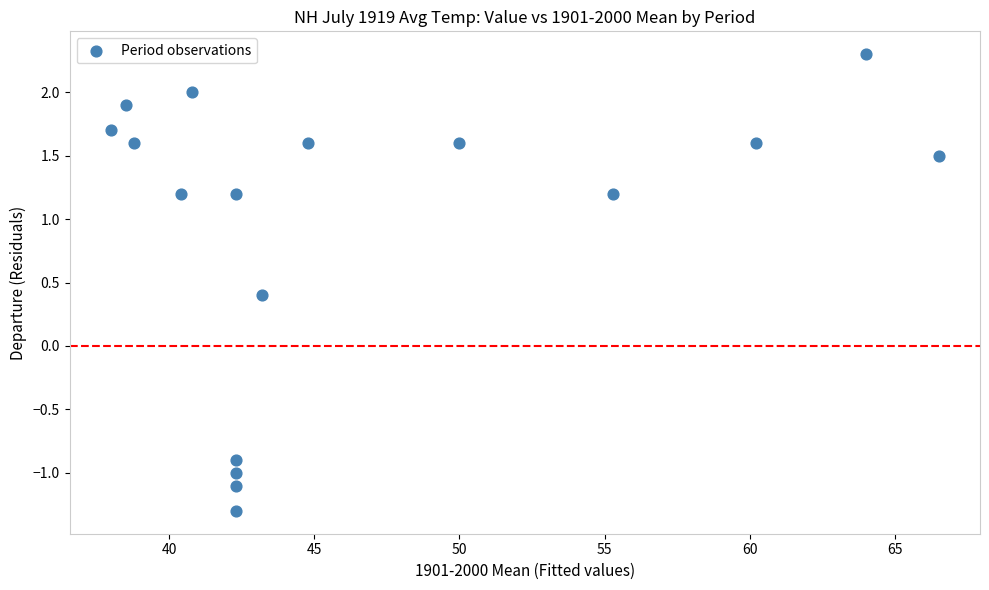

What is the range of Y values (max minus min)?

3.6